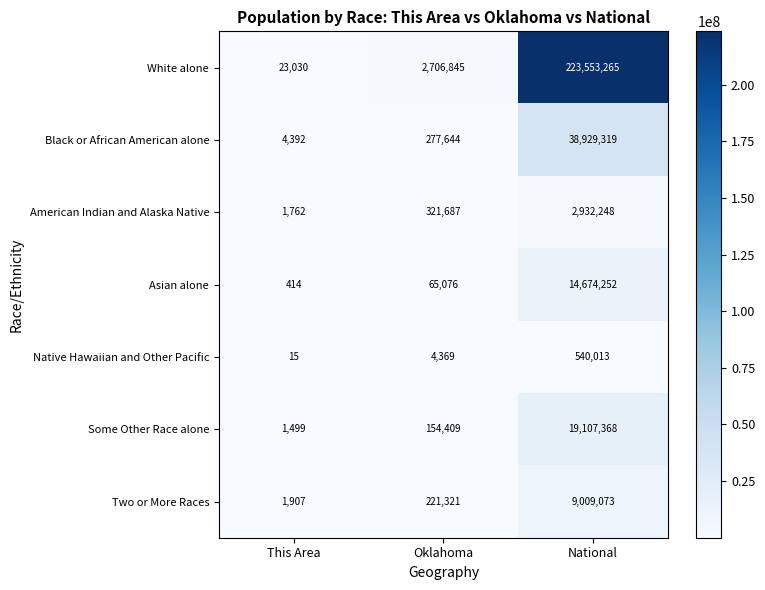

What is the difference between the maximum and minimum values in the American Indian and Alaska Native series?

2930486